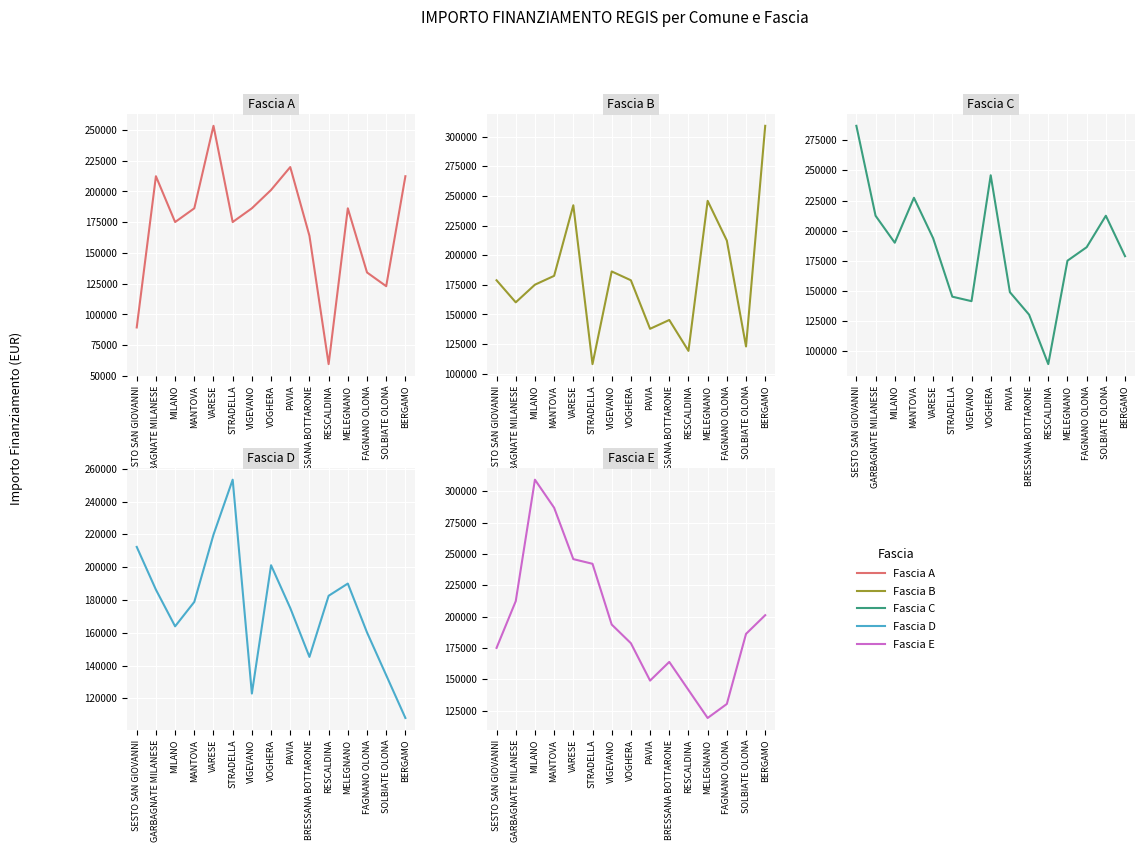

What is the difference between the Fascia D values at VOGHERA and MANTOVA?

22354.9